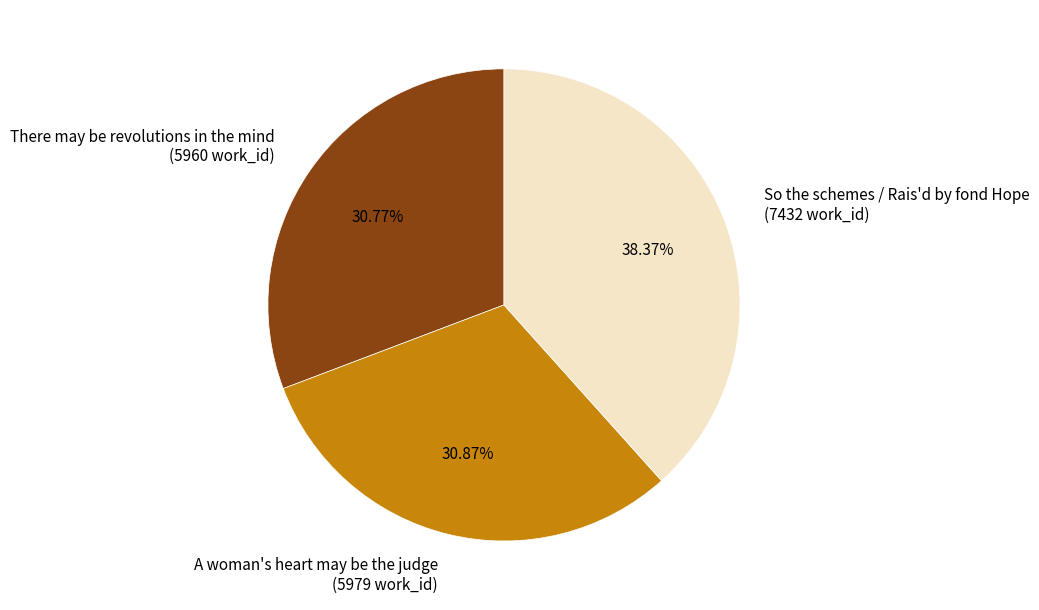

The So the schemes / Rais'd by fond Hope slice represents 32% of the pie. True or false?

False